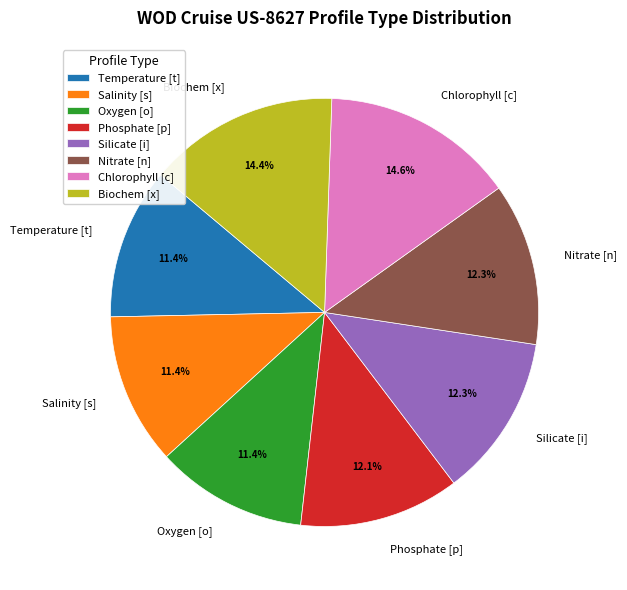

Is there a majority slice in this chart?

No